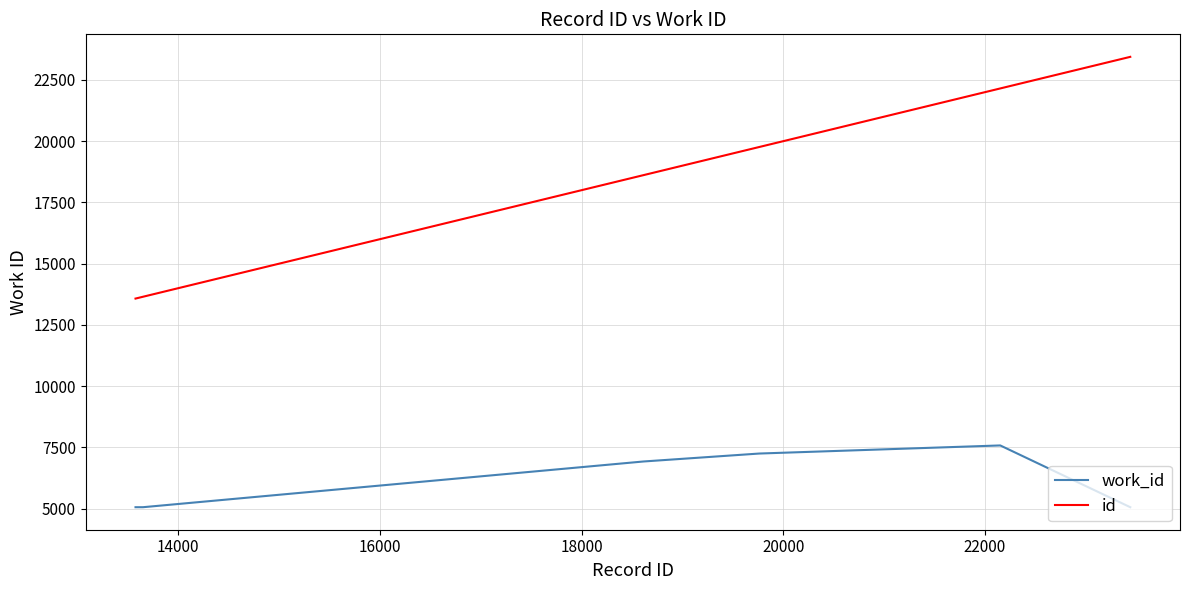

True or false: id and work_id intersect in this chart.

False